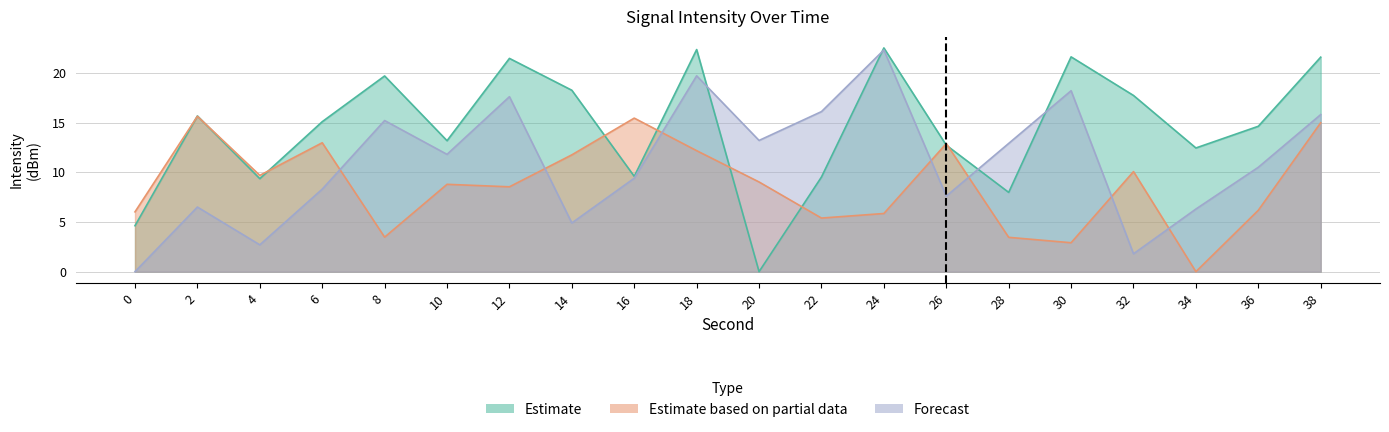

Which category has the highest value in the Estimate series?

24